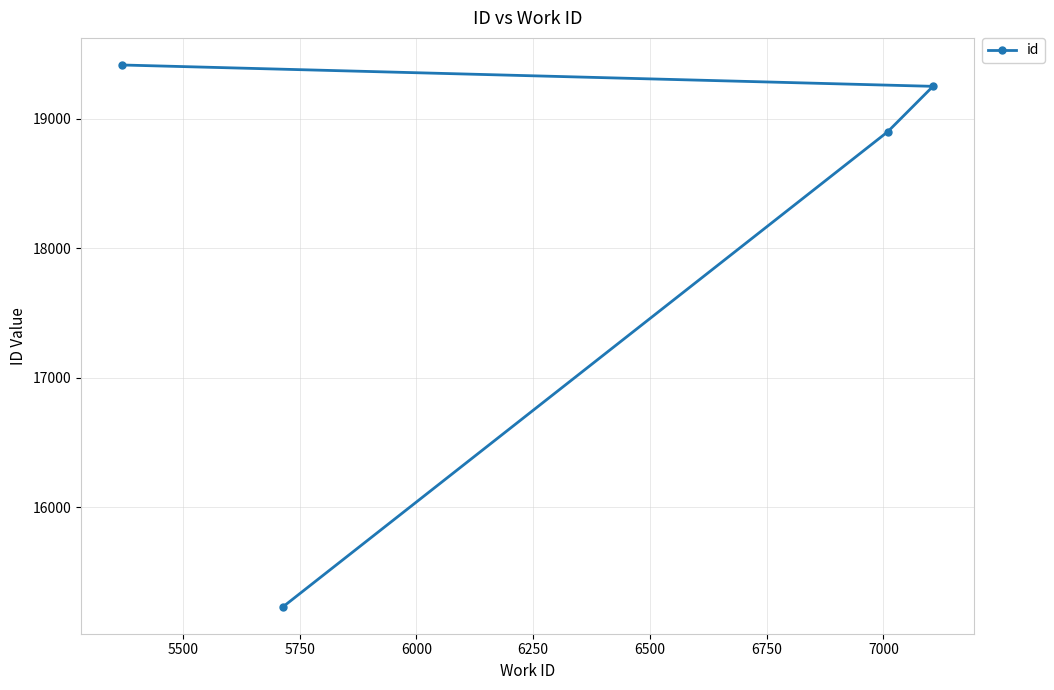

Reading right to left, list all the values displayed in this chart.

19250	18899	15232	19415